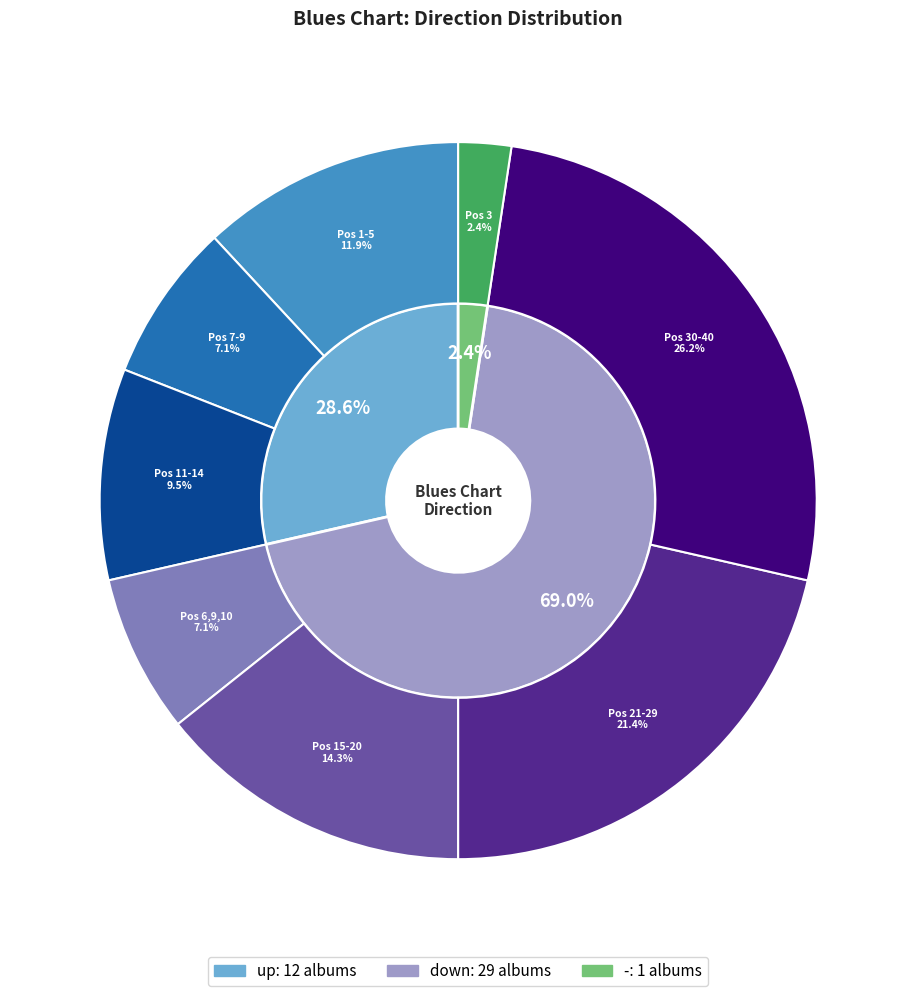

The down slice represents 59% of the pie. True or false?

False